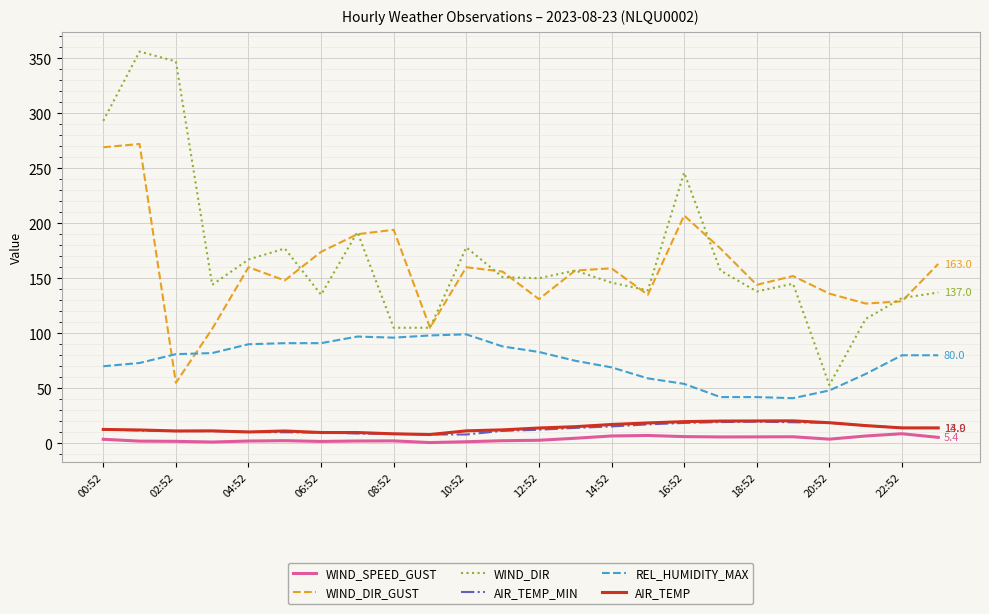

What is the maximum value for AIR_TEMP_MIN?

19.7